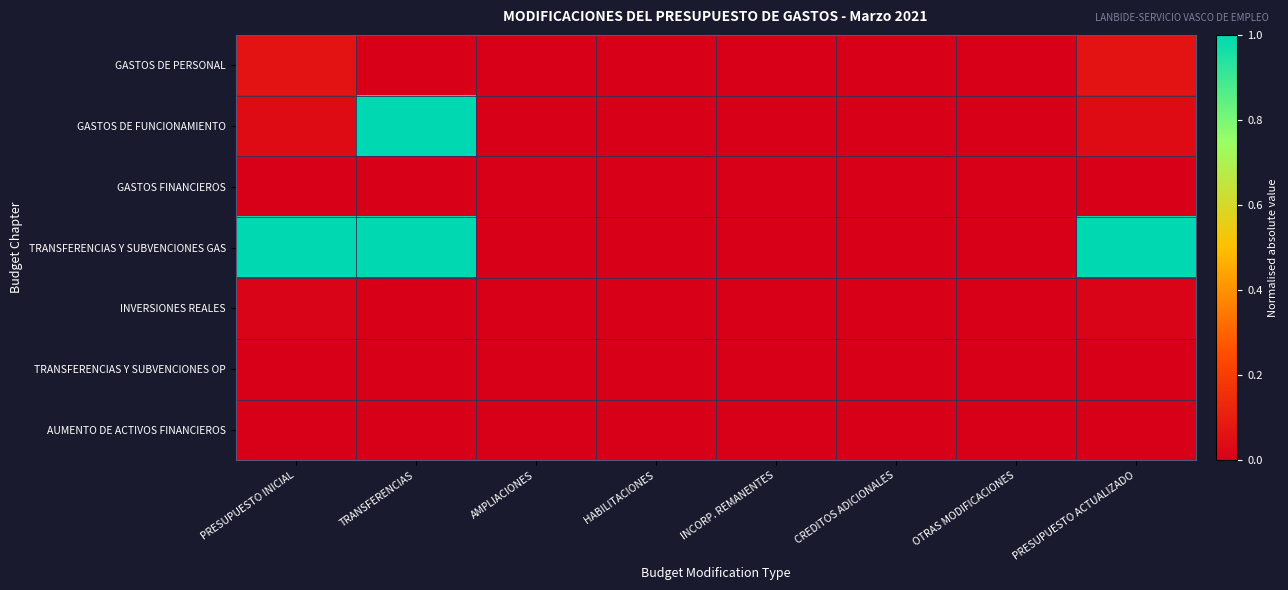

Reading right to left, extract all data points from this chart.

GASTOS DE PERSONAL: PRESUPUESTO ACTUALIZADO=0.1	OTRAS MODIFICACIONES=0.0	CREDITOS ADICIONALES=0.0	INCORP. REMANENTES=0.0	HABILITACIONES=0.0	AMPLIACIONES=0.0	TRANSFERENCIAS=0.0	PRESUPUESTO INICIAL=0.1
GASTOS DE FUNCIONAMIENTO: PRESUPUESTO ACTUALIZADO=0.0	OTRAS MODIFICACIONES=0.0	CREDITOS ADICIONALES=0.0	INCORP. REMANENTES=0.0	HABILITACIONES=0.0	AMPLIACIONES=0.0	TRANSFERENCIAS=1.0	PRESUPUESTO INICIAL=0.0
GASTOS FINANCIEROS: PRESUPUESTO ACTUALIZADO=0.0	OTRAS MODIFICACIONES=0.0	CREDITOS ADICIONALES=0.0	INCORP. REMANENTES=0.0	HABILITACIONES=0.0	AMPLIACIONES=0.0	TRANSFERENCIAS=0.0	PRESUPUESTO INICIAL=0.0
TRANSFERENCIAS Y SUBVENCIONES GAS: PRESUPUESTO ACTUALIZADO=1.0	OTRAS MODIFICACIONES=0.0	CREDITOS ADICIONALES=0.0	INCORP. REMANENTES=0.0	HABILITACIONES=0.0	AMPLIACIONES=0.0	TRANSFERENCIAS=1.0	PRESUPUESTO INICIAL=1.0
INVERSIONES REALES: PRESUPUESTO ACTUALIZADO=0.0	OTRAS MODIFICACIONES=0.0	CREDITOS ADICIONALES=0.0	INCORP. REMANENTES=0.0	HABILITACIONES=0.0	AMPLIACIONES=0.0	TRANSFERENCIAS=0.0	PRESUPUESTO INICIAL=0.0
TRANSFERENCIAS Y SUBVENCIONES OP: PRESUPUESTO ACTUALIZADO=0.0	OTRAS MODIFICACIONES=0.0	CREDITOS ADICIONALES=0.0	INCORP. REMANENTES=0.0	HABILITACIONES=0.0	AMPLIACIONES=0.0	TRANSFERENCIAS=0.0	PRESUPUESTO INICIAL=0.0
AUMENTO DE ACTIVOS FINANCIEROS: PRESUPUESTO ACTUALIZADO=0.0	OTRAS MODIFICACIONES=0.0	CREDITOS ADICIONALES=0.0	INCORP. REMANENTES=0.0	HABILITACIONES=0.0	AMPLIACIONES=0.0	TRANSFERENCIAS=0.0	PRESUPUESTO INICIAL=0.0